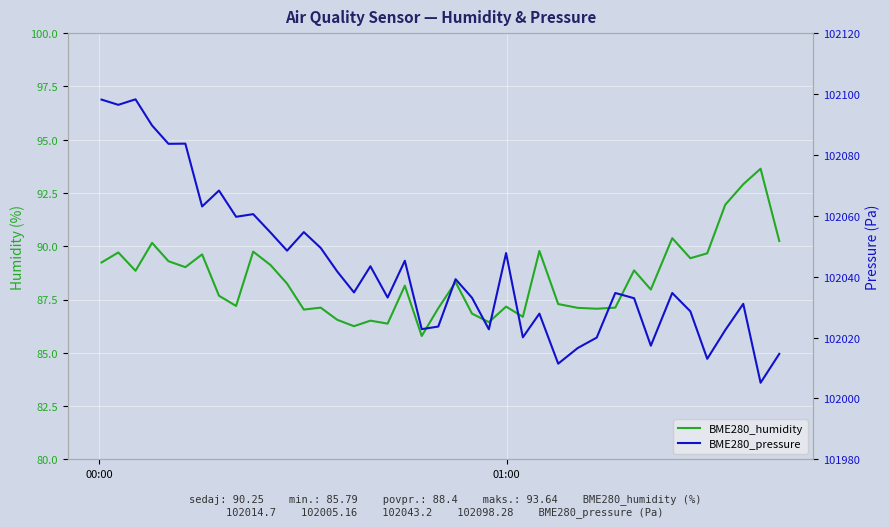

How many interior local peaks does the BME280_humidity series have?

13